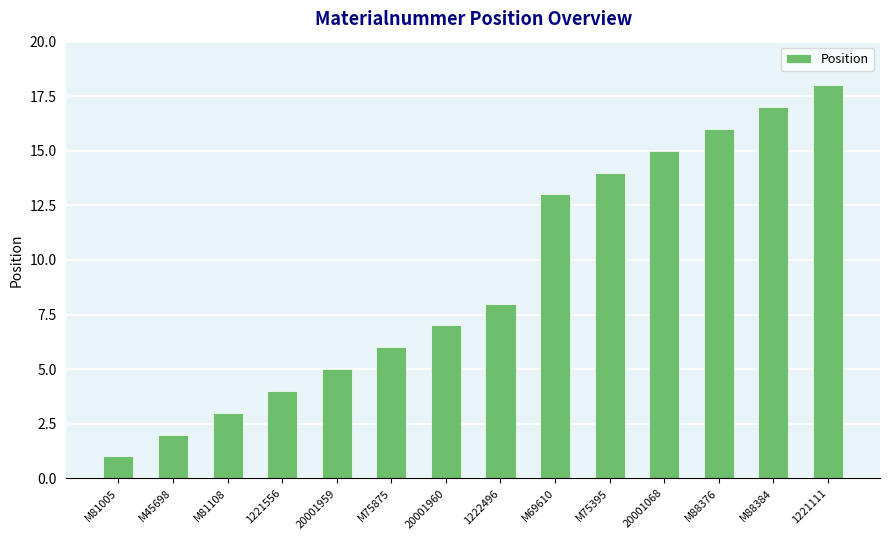

Which label corresponds to the largest value in the chart?

1221111